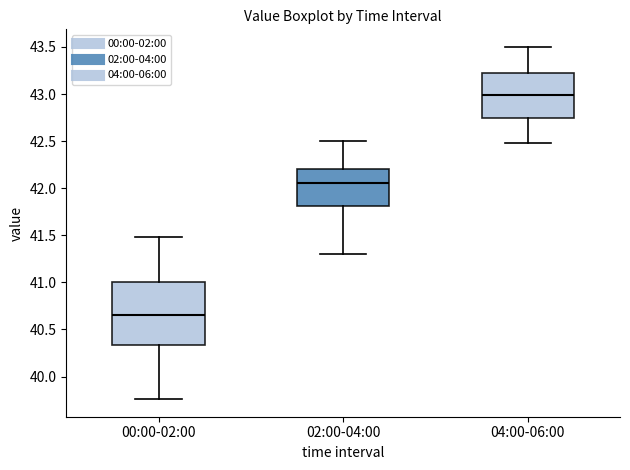

Which box is the tallest, from its lower edge to its upper edge?

00:00-02:00